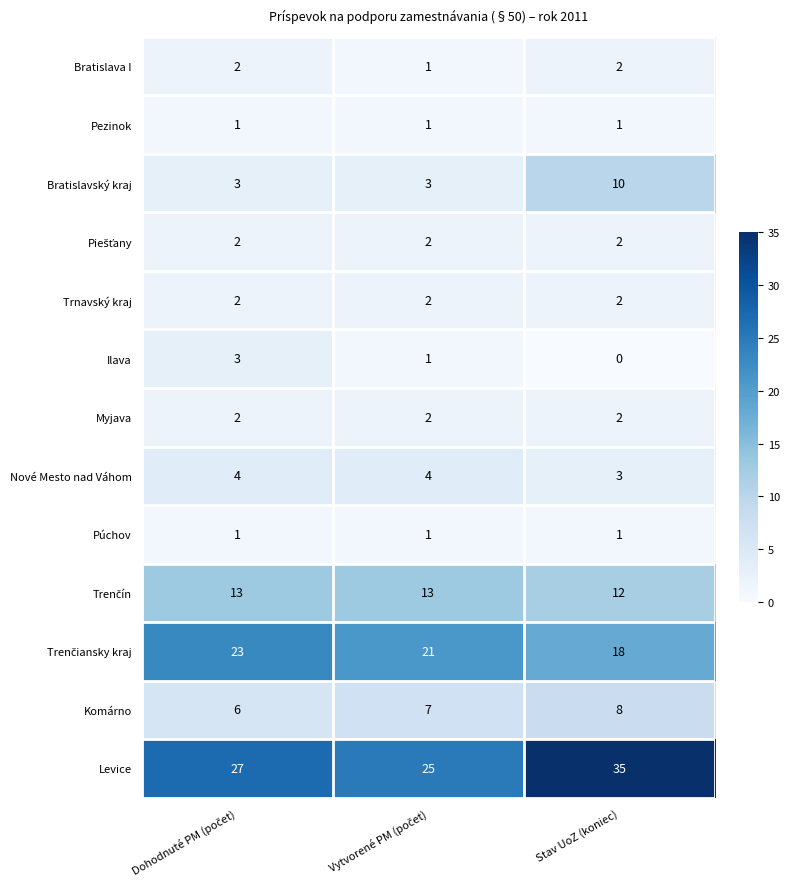

At how many categories does at least one series exceed 4?

3